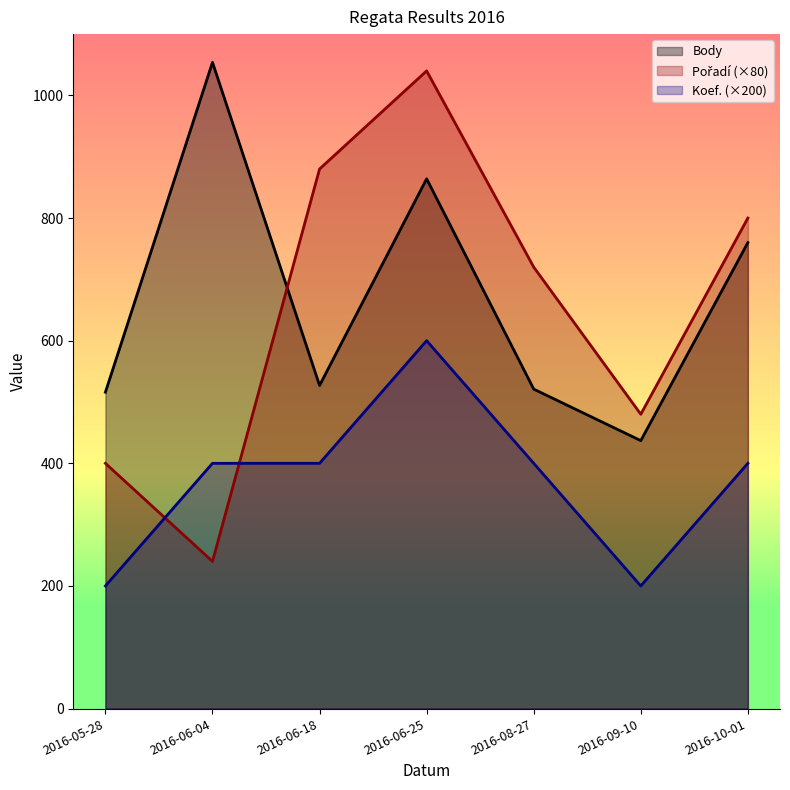

How many lines are shown in the chart?

3